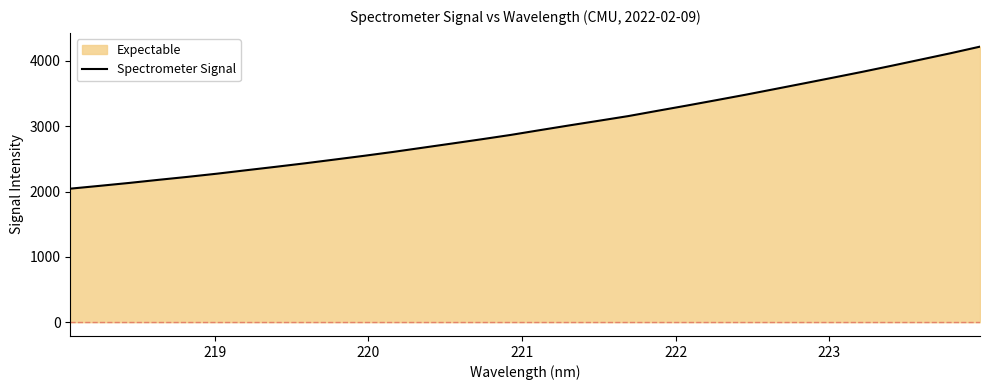

How many values are below 2939?

16